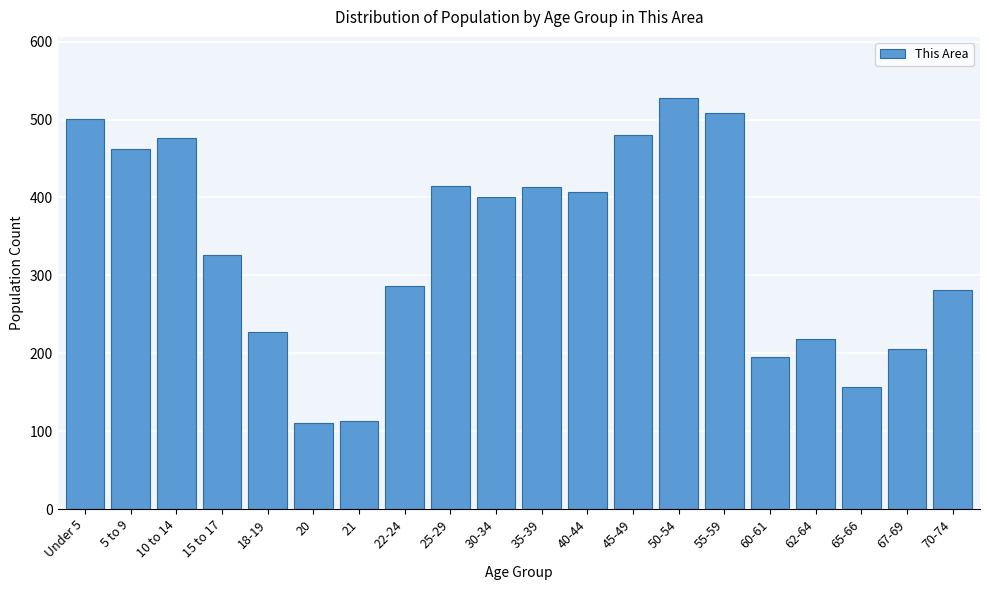

Is it true that the value at 55-59 is 508?

True